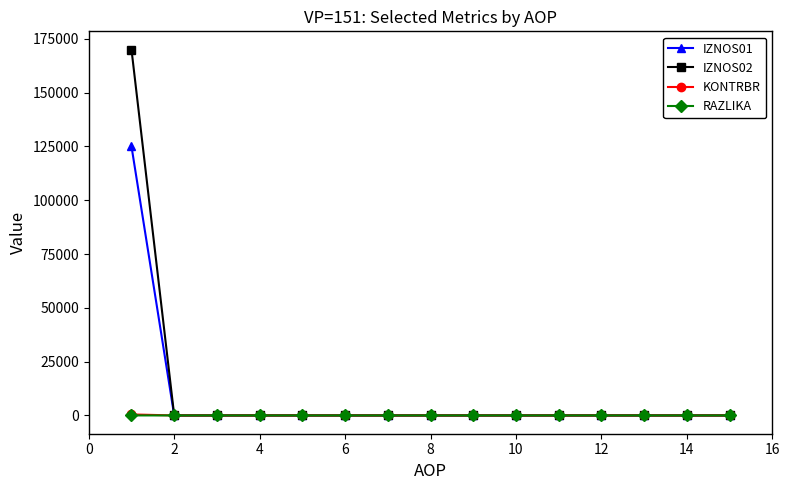

At how many categories does at least one series exceed 153409?

1